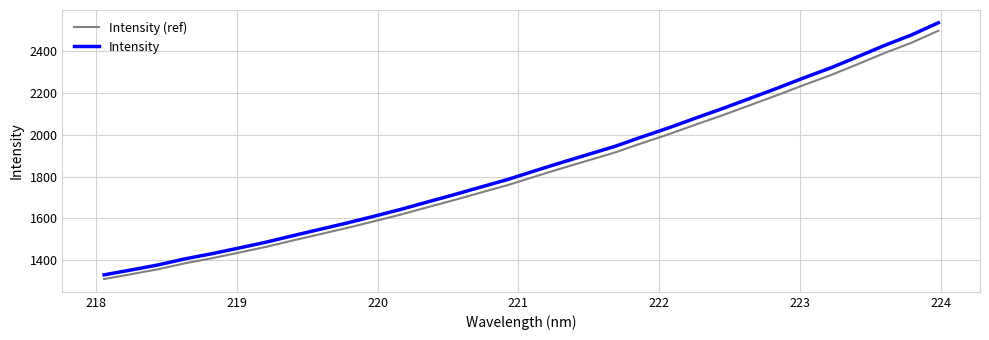

What is the minimum value shown in the chart?

1311.6